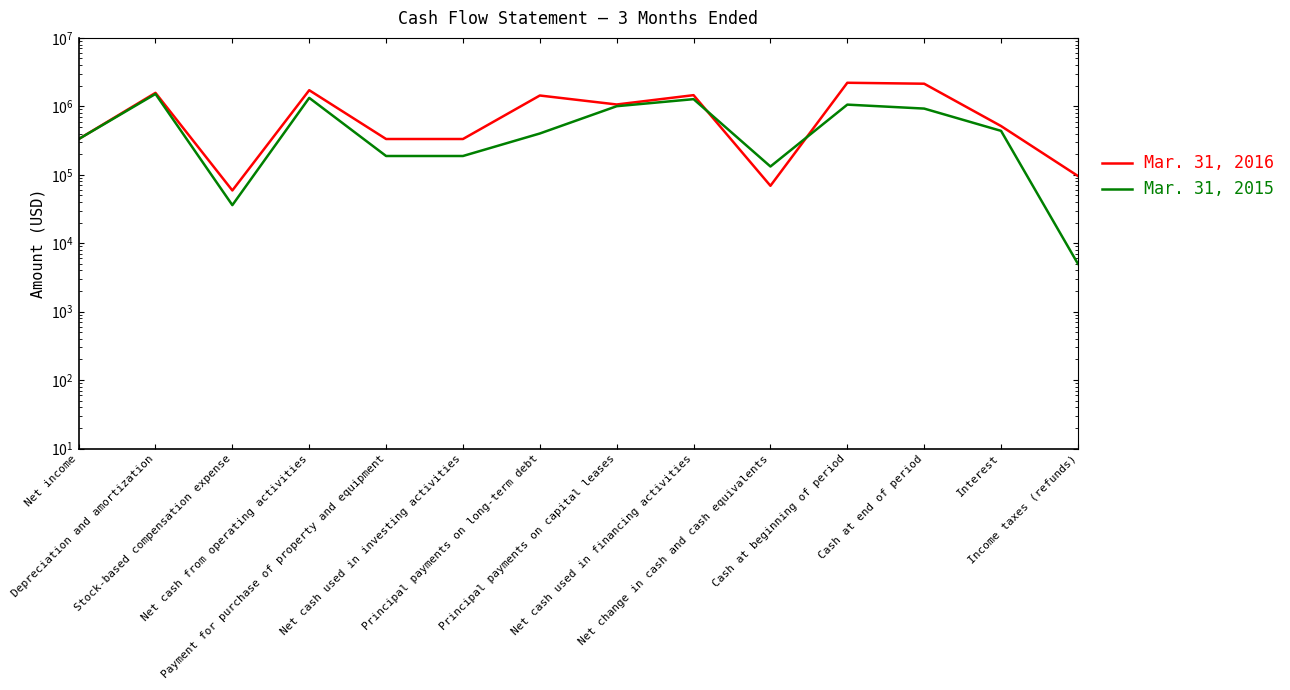

What is the difference between the Mar. 31, 2015 values at Net income and Income taxes (refunds)?

327000